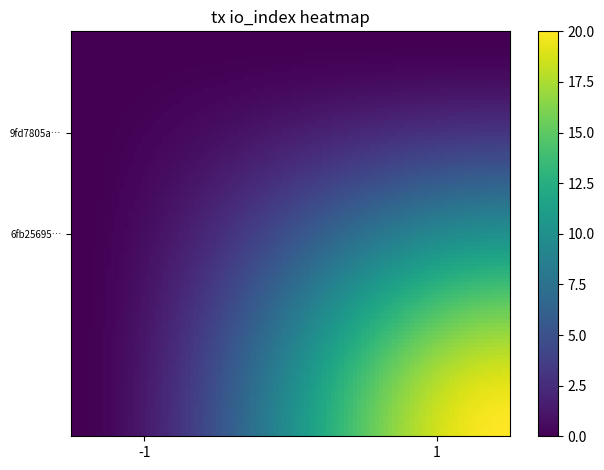

List the series in order of their peak value, lowest first.

6fb256956a4ce912c4c0861fd05676c6f6e7acf, 9fd7805a4d7381464eed9f6b1b90c60f96d4379